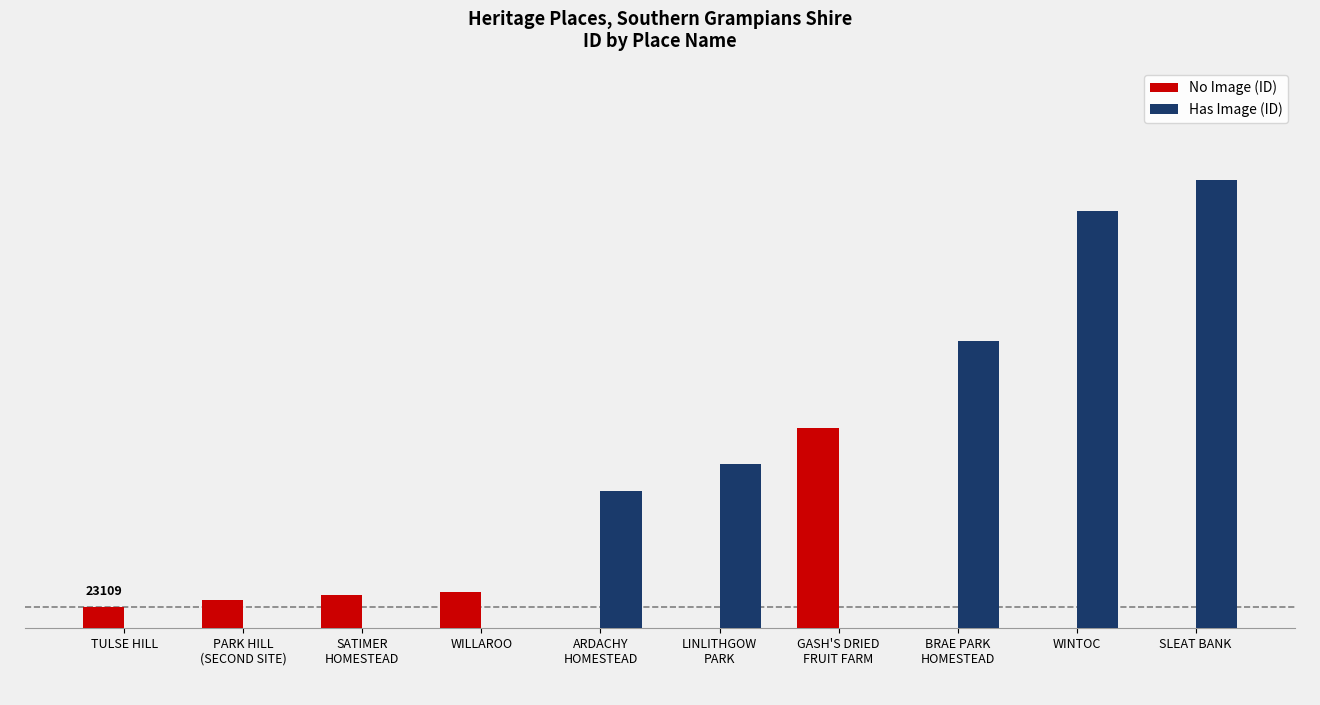

What are all the series names shown in the legend?

No Image (ID), Has Image (ID)